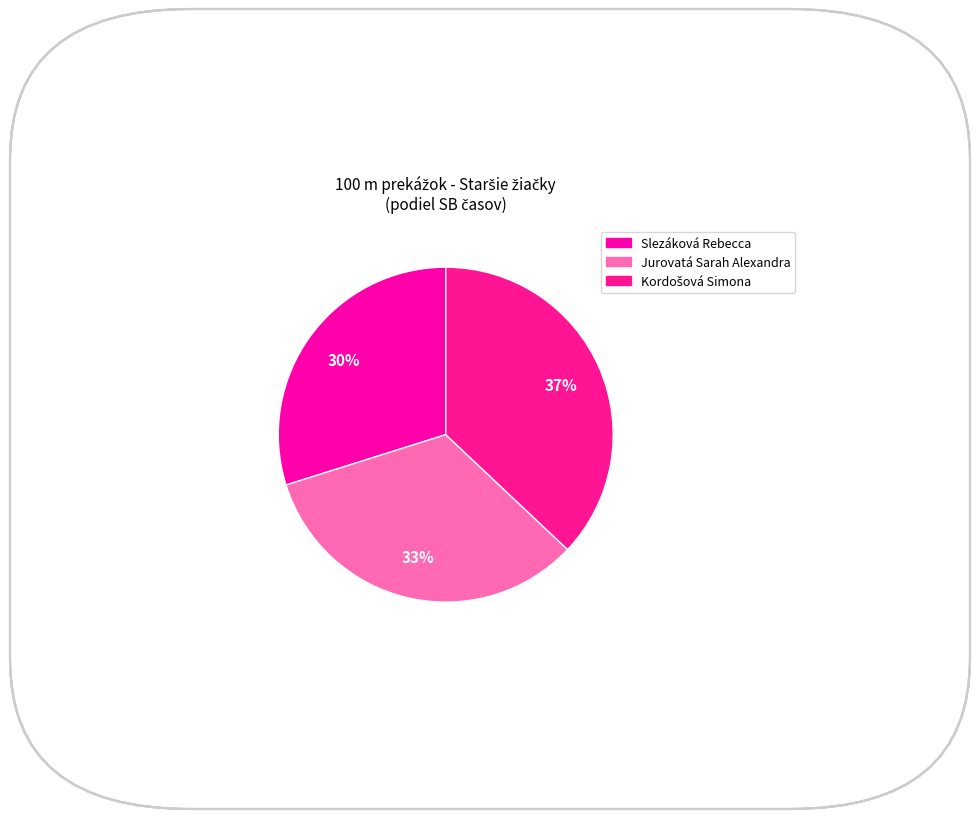

Rank the categories by value from highest to lowest.

Kordošová Simona, Jurovatá Sarah Alexandra, Slezáková Rebecca